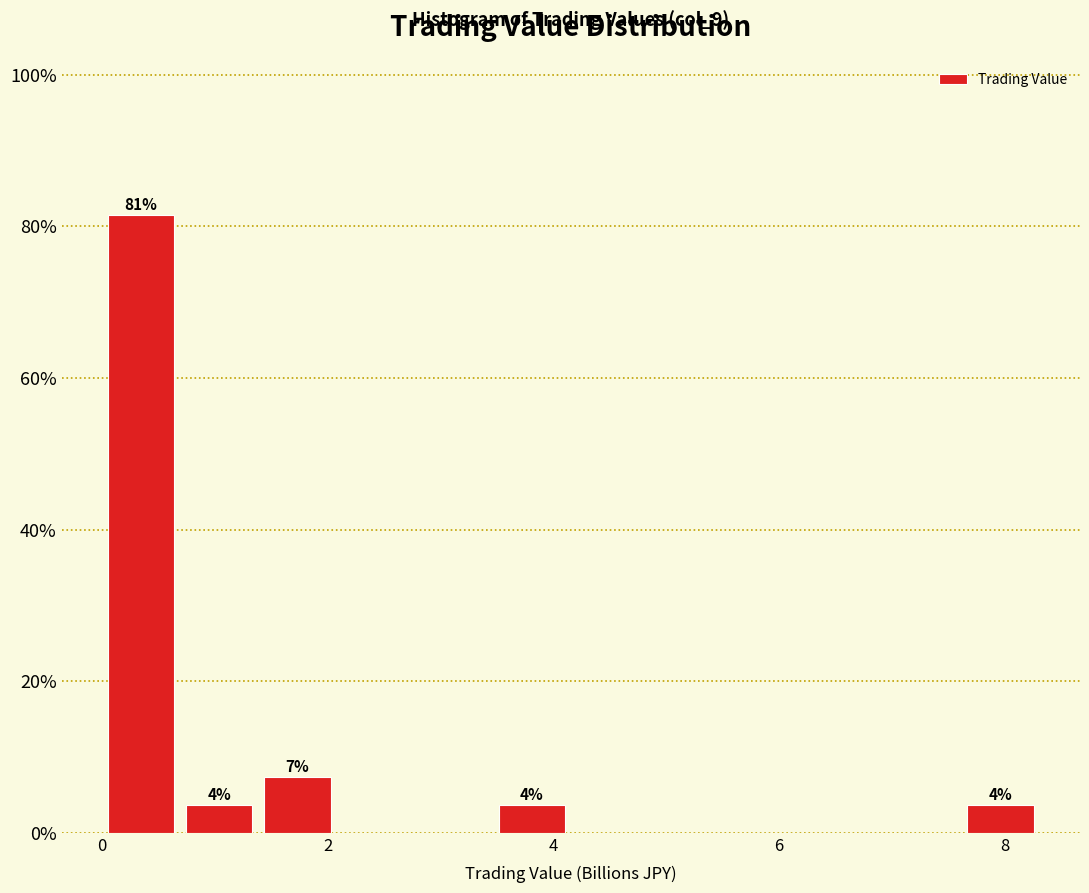

Around what value on the x-axis is the tallest bar? Give the approximate position of its centre, as read against the axis.

0.4